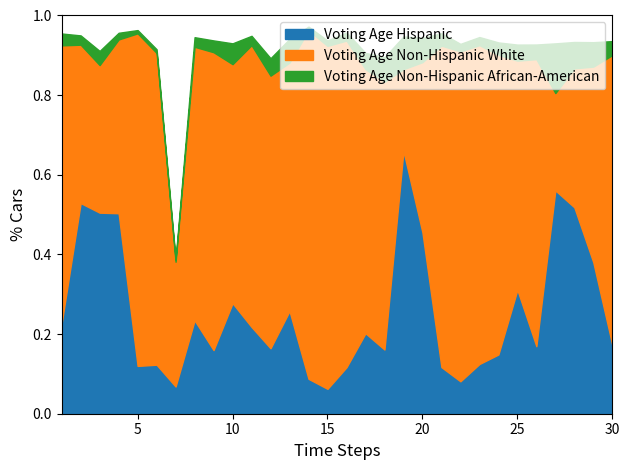

What is the difference between the Voting Age Hispanic values at 12 and 22?

0.1